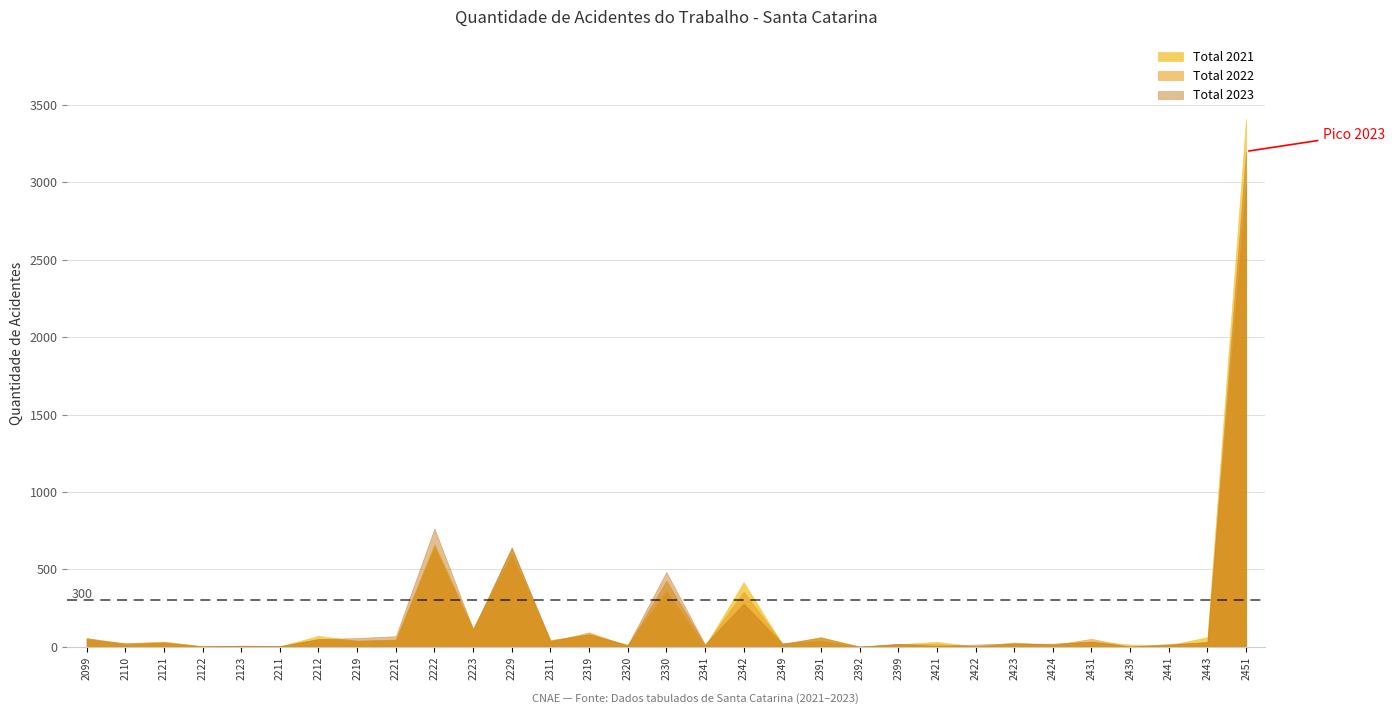

Rank the series by their average value, from lowest to highest.

Total 2022, Total 2023, Total 2021